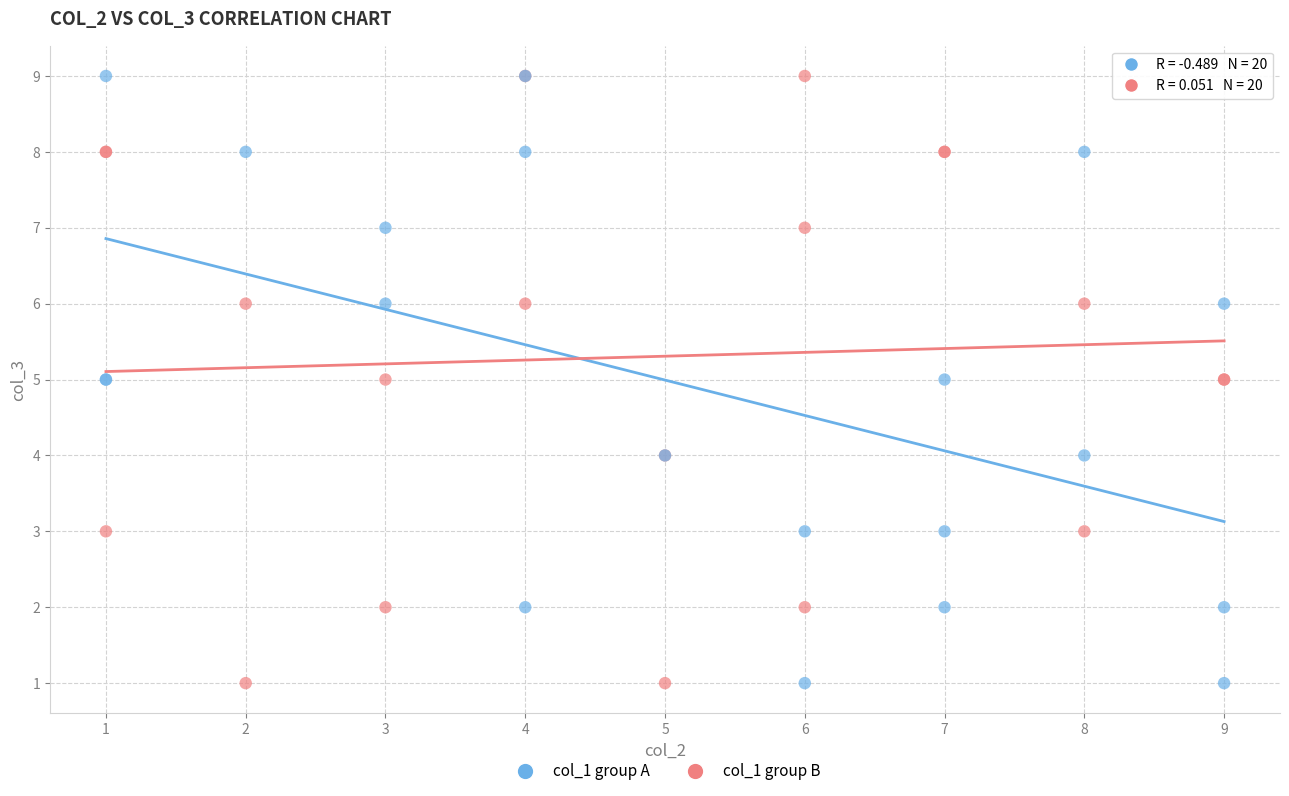

What are all the series names shown in the legend?

col_1 group A, col_1 group B